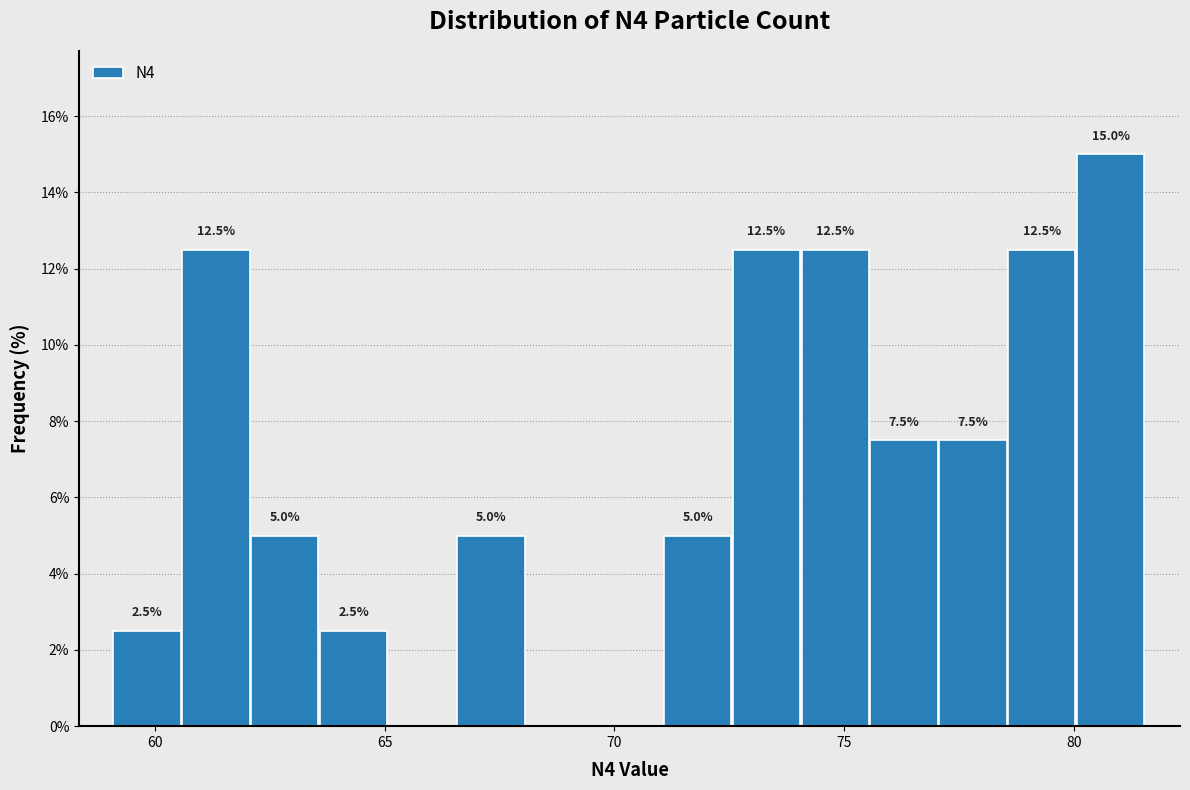

Read against the x-axis, roughly where is the centre of the tallest bar?

81.0